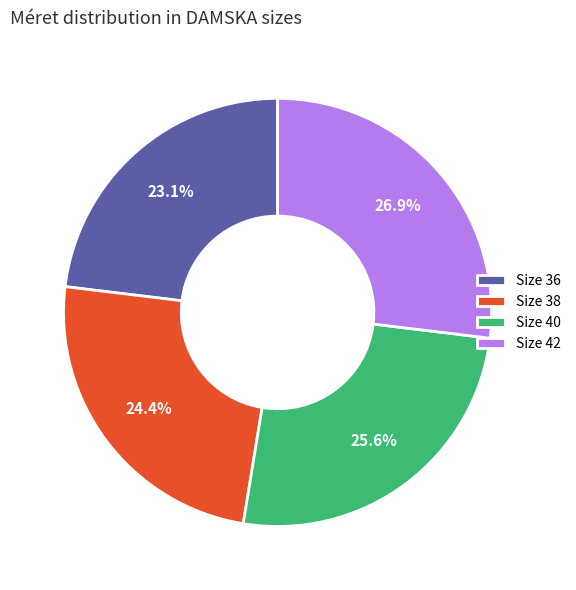

How many slices are in this pie chart?

4